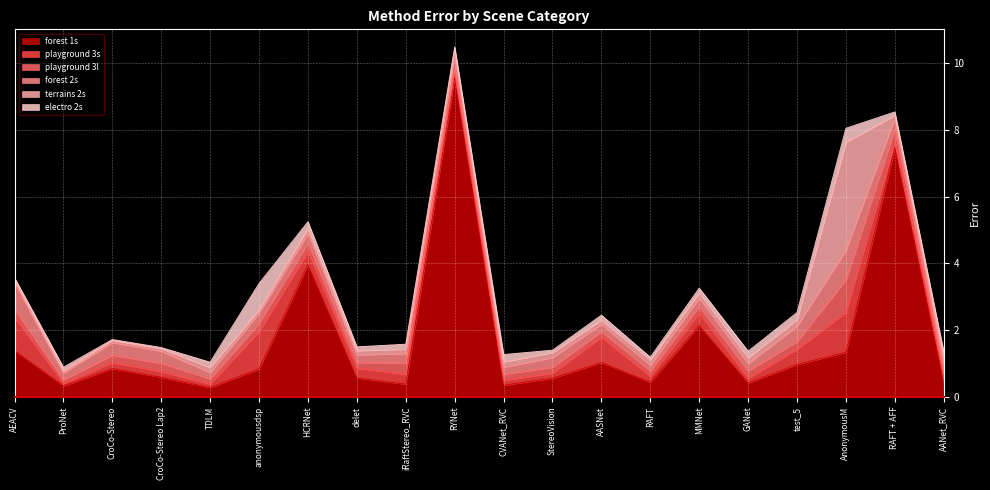

At which label does forest 1s reach its peak?

RYNet